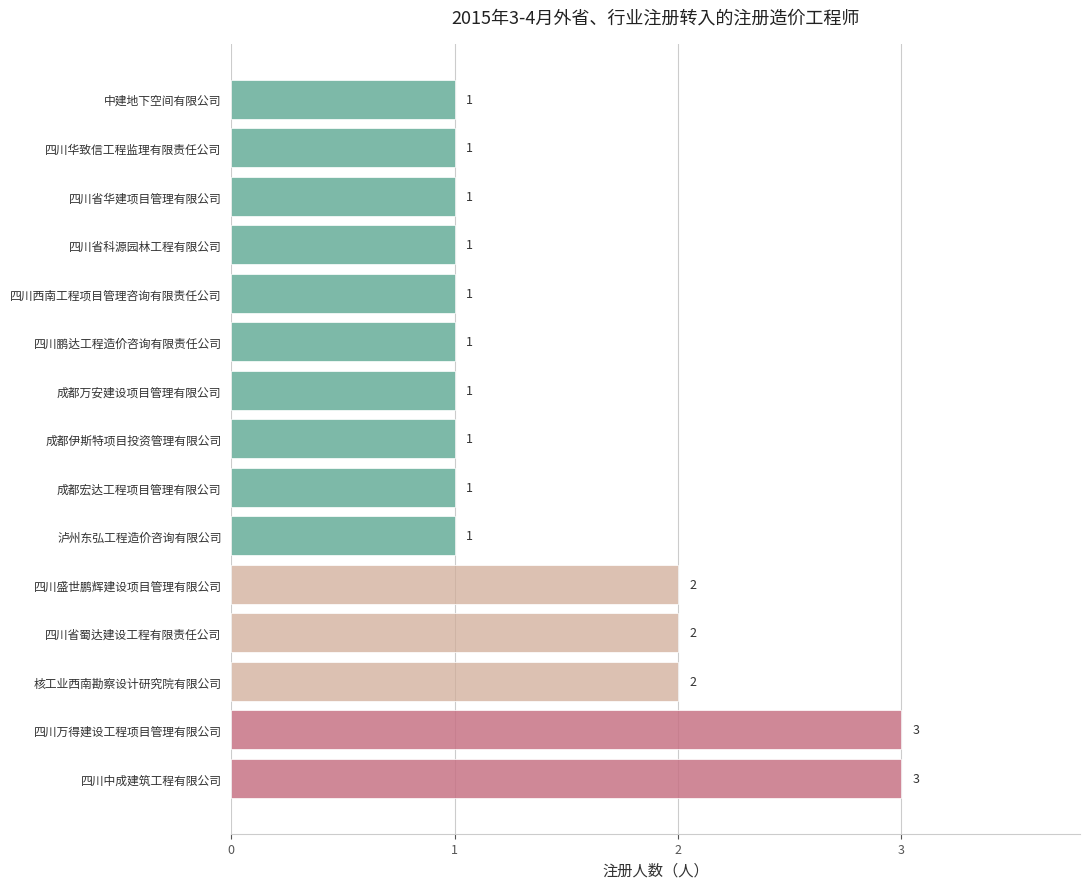

What is the sum of the values at 成都伊斯特项目投资管理有限公司 and 四川中成建筑工程有限公司?

4